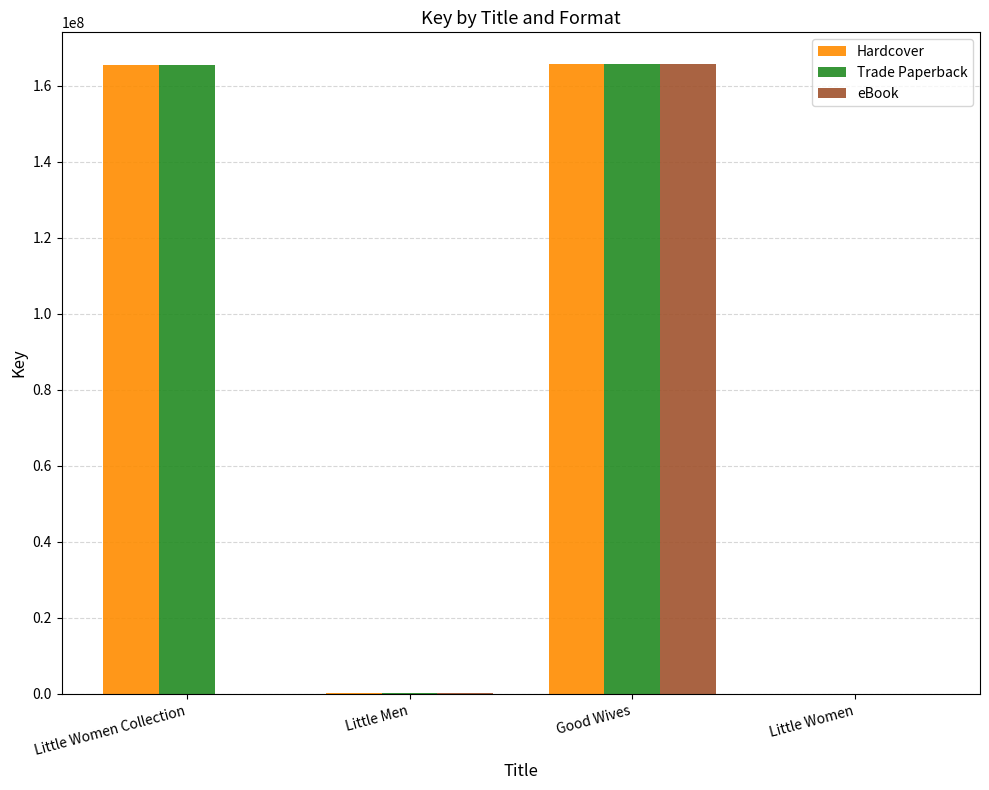

What is the total value across all series at Little Women?

14907